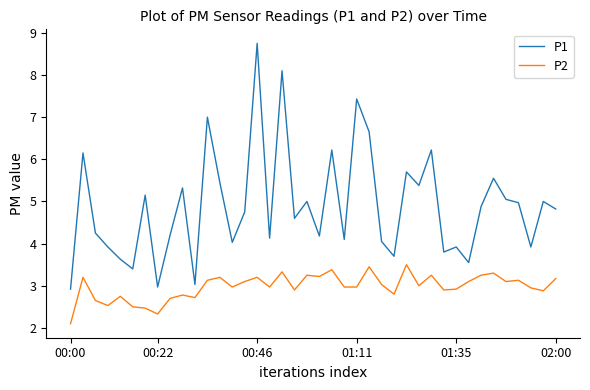

Which series has the largest range (max minus min)?

P1